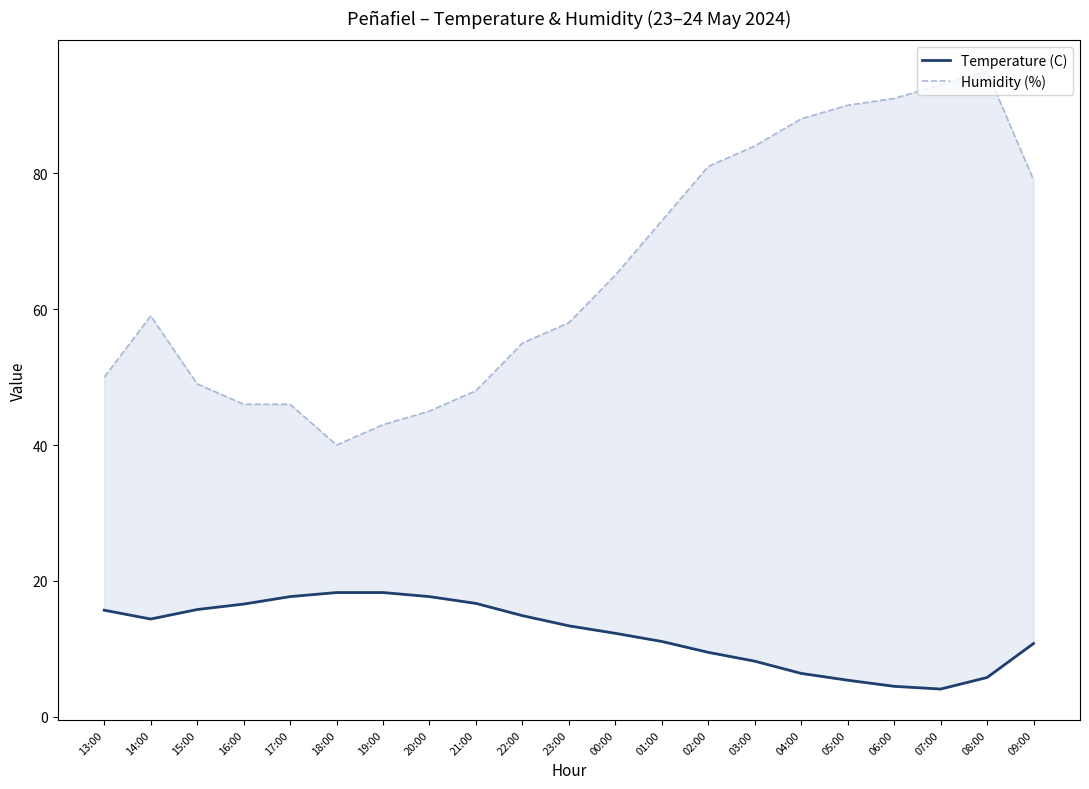

What position from the left is 17:00?

5